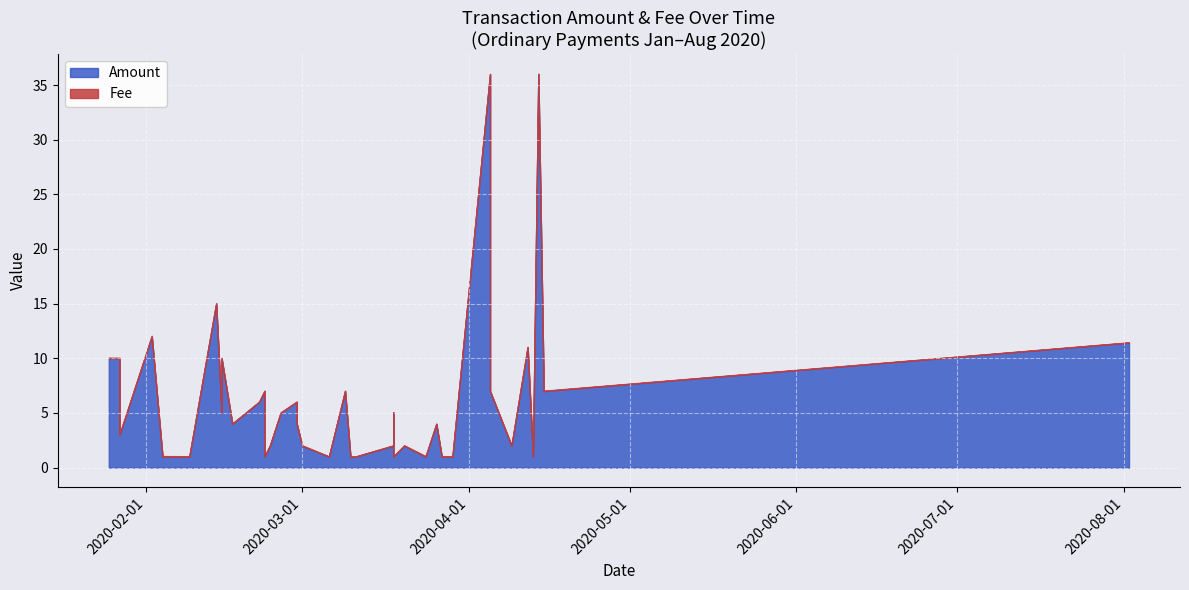

What is the difference between the second highest and minimum values in the Fee series?

0.1